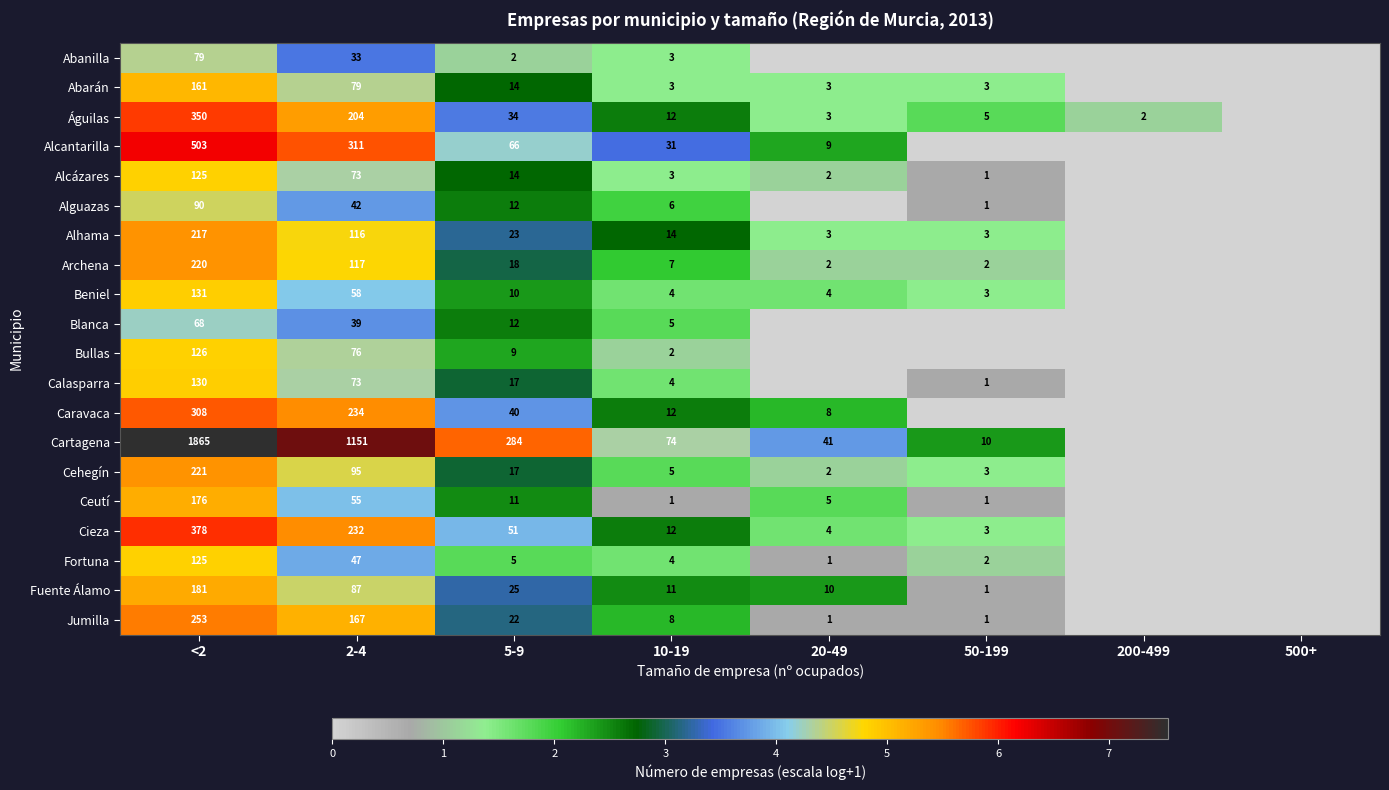

What is the sum of the Fuente Álamo values at 2-4 and 20-49?

97